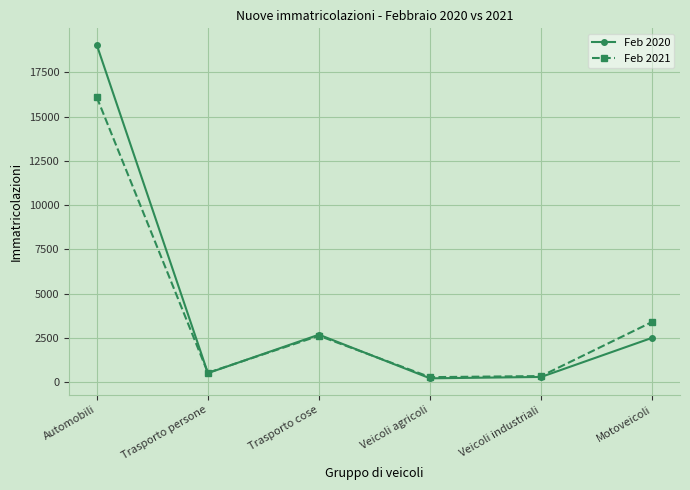

Which category has the highest value in the Feb 2021 series?

Automobili